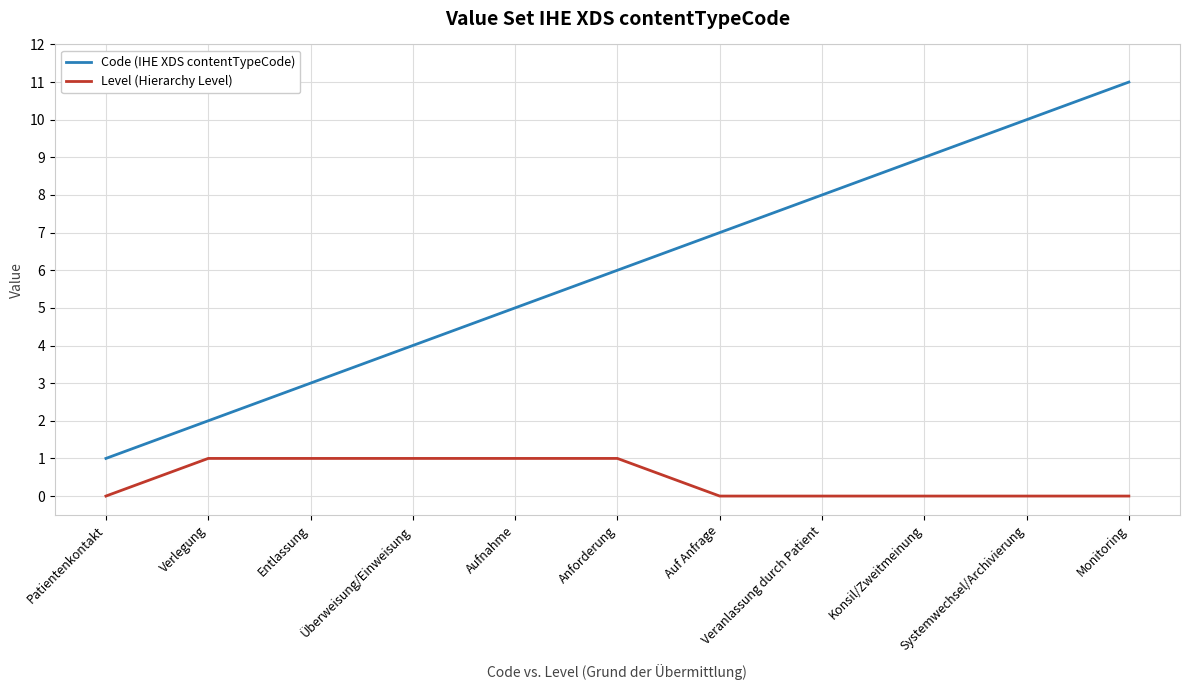

True or false: Code (IHE XDS contentTypeCode) has a value of 1 at Patientenkontakt.

True